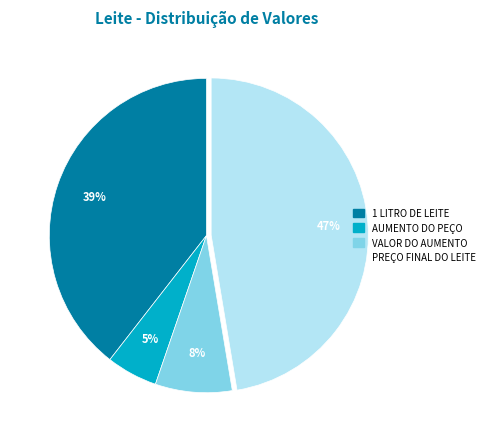

To the nearest percent, what is the average slice percentage?

25%